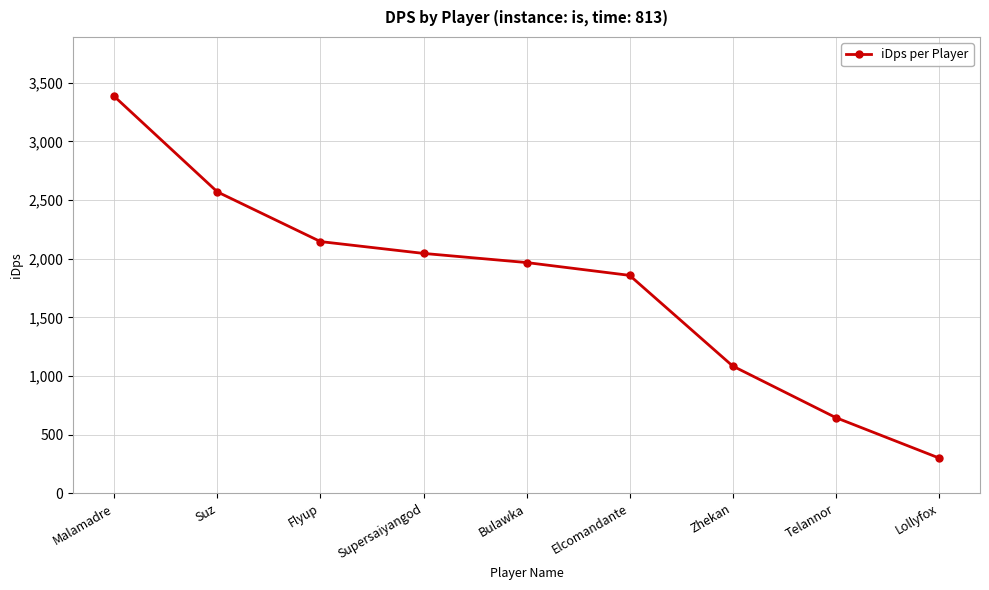

What is the label of the 7th point from the left?

Zhekan